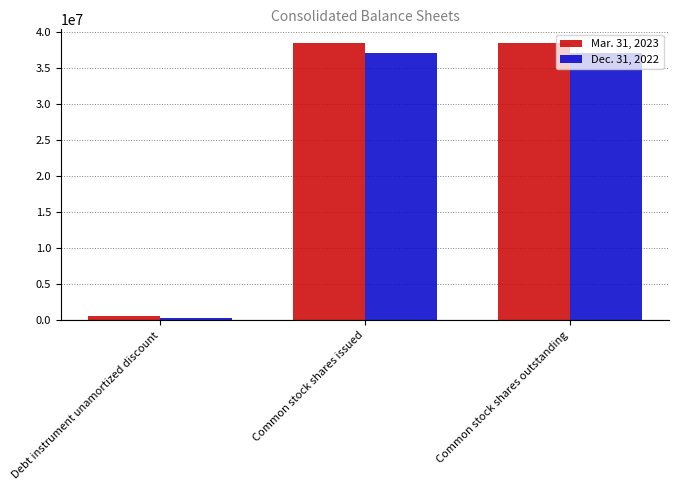

How many data points does each series have?

3